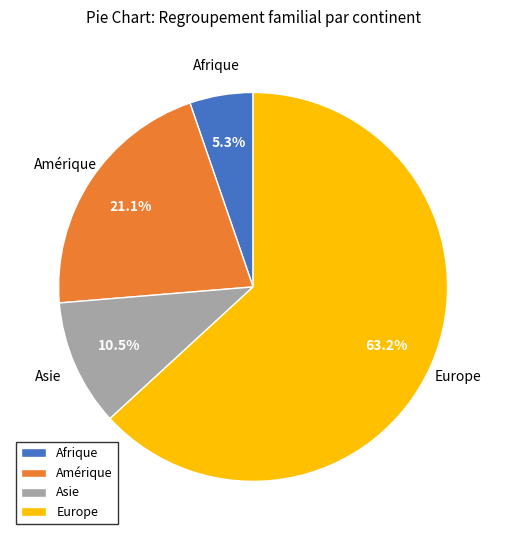

True or false: Asie accounts for 20% of the total.

False